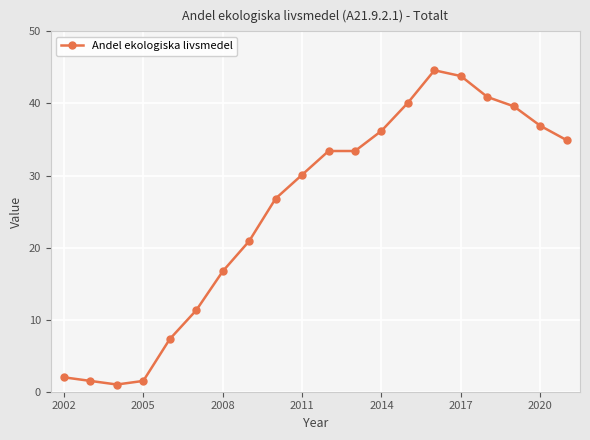

What is the average value?

25.1